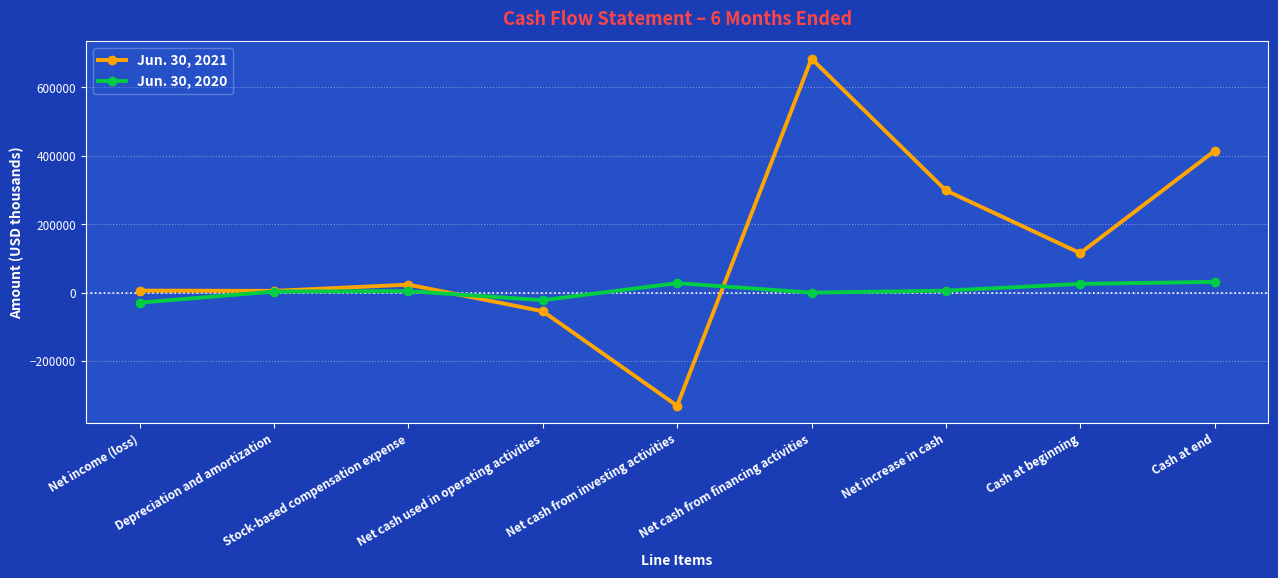

At which label does Jun. 30, 2021 reach its minimum?

Net cash from investing activities